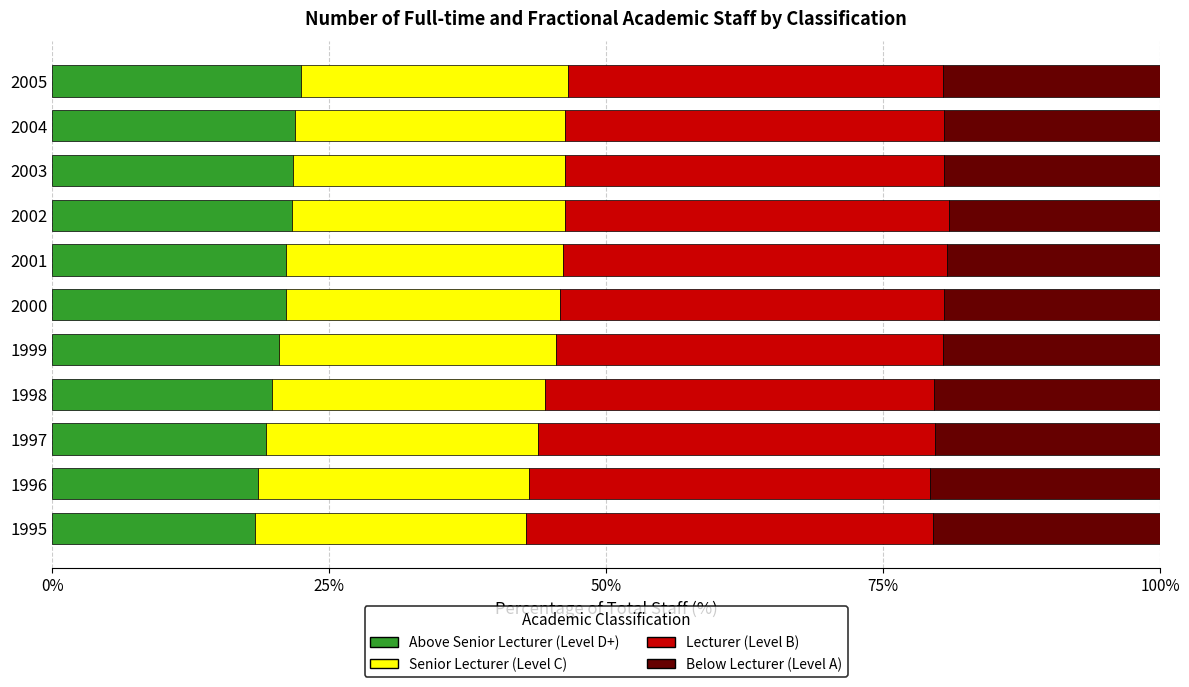

What is the total value across all series at 1998?

100.0